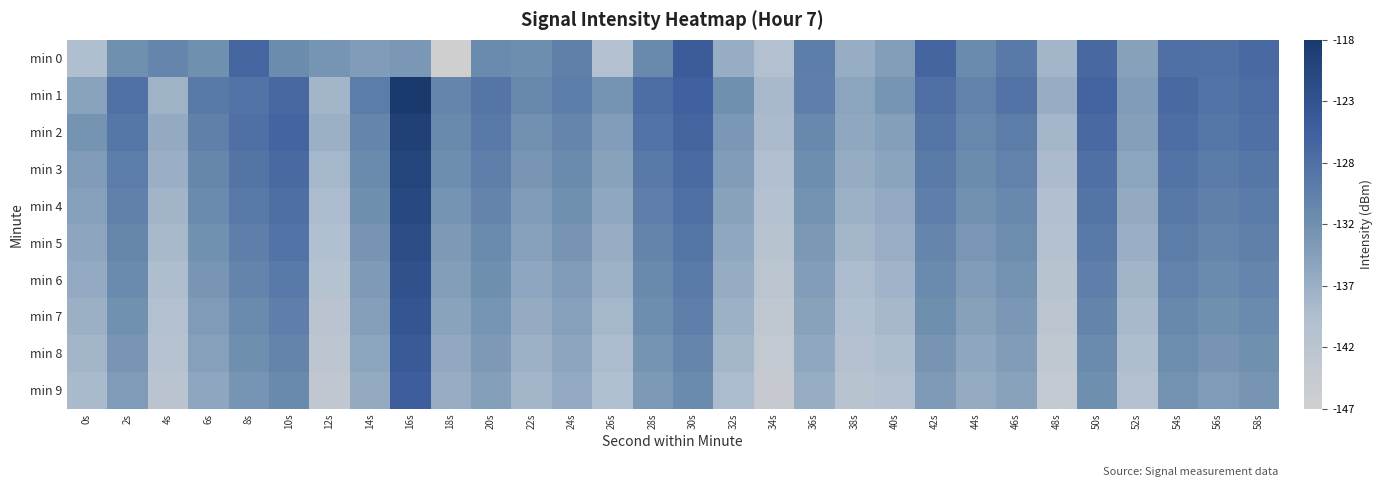

Reading left to right, transcribe all the data shown in this chart.

min 0: 0s=-139.8	2s=-132.6	4s=-131.0	6s=-132.6	8s=-126.4	10s=-132.0	12s=-133.2	14s=-134.5	16s=-133.7	18s=-146.8	20s=-131.6	22s=-132.2	24s=-130.2	26s=-140.4	28s=-131.6	30s=-124.4	32s=-137.0	34s=-140.5	36s=-129.8	38s=-137.0	40s=-134.7	42s=-126.1	44s=-131.6	46s=-129.1	48s=-138.3	50s=-126.5	52s=-135.2	54s=-127.5	56s=-127.9	58s=-126.7
min 1: 0s=-135.5	2s=-127.9	4s=-137.9	6s=-129.1	8s=-128.3	10s=-126.5	12s=-138.3	14s=-129.6	16s=-118.0	18s=-131.0	20s=-128.5	22s=-131.2	24s=-129.8	26s=-133.1	28s=-127.4	30s=-125.3	32s=-132.6	34s=-138.9	36s=-130.1	38s=-135.7	40s=-133.2	42s=-127.8	44s=-130.5	46s=-128.3	48s=-137.1	50s=-125.9	52s=-134.4	54s=-126.7	56s=-128.1	58s=-127.2
min 2: 0s=-133.1	2s=-128.7	4s=-136.5	6s=-130.2	8s=-127.6	10s=-125.8	12s=-137.4	14s=-130.9	16s=-119.3	18s=-131.5	20s=-129.2	22s=-132.8	24s=-131.0	26s=-134.6	28s=-128.3	30s=-126.1	32s=-133.7	34s=-139.2	36s=-131.4	38s=-136.1	40s=-134.8	42s=-128.5	44s=-131.2	46s=-129.7	48s=-138.4	50s=-126.8	52s=-134.9	54s=-127.3	56s=-128.6	58s=-127.8
min 3: 0s=-134.2	2s=-129.5	4s=-137.3	6s=-131.1	8s=-128.4	10s=-126.7	12s=-138.6	14s=-131.7	16s=-120.1	18s=-132.3	20s=-130.0	22s=-133.5	24s=-131.8	26s=-135.4	28s=-129.1	30s=-126.9	32s=-134.5	34s=-140.0	36s=-132.2	38s=-136.9	40s=-135.6	42s=-129.3	44s=-132.0	46s=-130.5	48s=-139.2	50s=-127.6	52s=-135.7	54s=-128.1	56s=-129.4	58s=-128.6
min 4: 0s=-135.0	2s=-130.3	4s=-138.1	6s=-131.9	8s=-129.2	10s=-127.5	12s=-139.4	14s=-132.5	16s=-120.9	18s=-133.1	20s=-130.8	22s=-134.3	24s=-132.6	26s=-136.2	28s=-129.9	30s=-127.7	32s=-135.3	34s=-140.8	36s=-133.0	38s=-137.7	40s=-136.4	42s=-130.1	44s=-132.8	46s=-131.3	48s=-140.0	50s=-128.4	52s=-136.5	54s=-128.9	56s=-130.2	58s=-129.4
min 5: 0s=-135.8	2s=-131.1	4s=-138.9	6s=-132.7	8s=-130.0	10s=-128.3	12s=-140.2	14s=-133.3	16s=-121.7	18s=-133.9	20s=-131.6	22s=-135.1	24s=-133.4	26s=-137.0	28s=-130.7	30s=-128.5	32s=-136.1	34s=-141.6	36s=-133.8	38s=-138.5	40s=-137.2	42s=-130.9	44s=-133.6	46s=-132.1	48s=-140.8	50s=-129.2	52s=-137.3	54s=-129.7	56s=-131.0	58s=-130.2
min 6: 0s=-136.6	2s=-131.9	4s=-139.7	6s=-133.5	8s=-130.8	10s=-129.1	12s=-141.0	14s=-134.1	16s=-122.5	18s=-134.7	20s=-132.4	22s=-135.9	24s=-134.2	26s=-137.8	28s=-131.5	30s=-129.3	32s=-136.9	34s=-142.4	36s=-134.6	38s=-139.3	40s=-138.0	42s=-131.7	44s=-134.4	46s=-132.9	48s=-141.6	50s=-130.0	52s=-138.1	54s=-130.5	56s=-131.8	58s=-131.0
min 7: 0s=-137.4	2s=-132.7	4s=-140.5	6s=-134.3	8s=-131.6	10s=-129.9	12s=-141.8	14s=-134.9	16s=-123.3	18s=-135.5	20s=-133.2	22s=-136.7	24s=-135.0	26s=-138.6	28s=-132.3	30s=-130.1	32s=-137.7	34s=-143.2	36s=-135.4	38s=-140.1	40s=-138.8	42s=-132.5	44s=-135.2	46s=-133.7	48s=-142.4	50s=-130.8	52s=-138.9	54s=-131.3	56s=-132.6	58s=-131.8
min 8: 0s=-138.2	2s=-133.5	4s=-141.3	6s=-135.1	8s=-132.4	10s=-130.7	12s=-142.6	14s=-135.7	16s=-124.1	18s=-136.3	20s=-134.0	22s=-137.5	24s=-135.8	26s=-139.4	28s=-133.1	30s=-130.9	32s=-138.5	34s=-144.0	36s=-136.2	38s=-140.9	40s=-139.6	42s=-133.3	44s=-136.0	46s=-134.5	48s=-143.2	50s=-131.6	52s=-139.7	54s=-132.1	56s=-133.4	58s=-132.6
min 9: 0s=-139.0	2s=-134.3	4s=-142.1	6s=-135.9	8s=-133.2	10s=-131.5	12s=-143.4	14s=-136.5	16s=-124.9	18s=-137.1	20s=-134.8	22s=-138.3	24s=-136.6	26s=-140.2	28s=-133.9	30s=-131.7	32s=-139.3	34s=-144.8	36s=-137.0	38s=-141.7	40s=-140.4	42s=-134.1	44s=-136.8	46s=-135.3	48s=-144.0	50s=-132.4	52s=-140.5	54s=-132.9	56s=-134.2	58s=-133.4